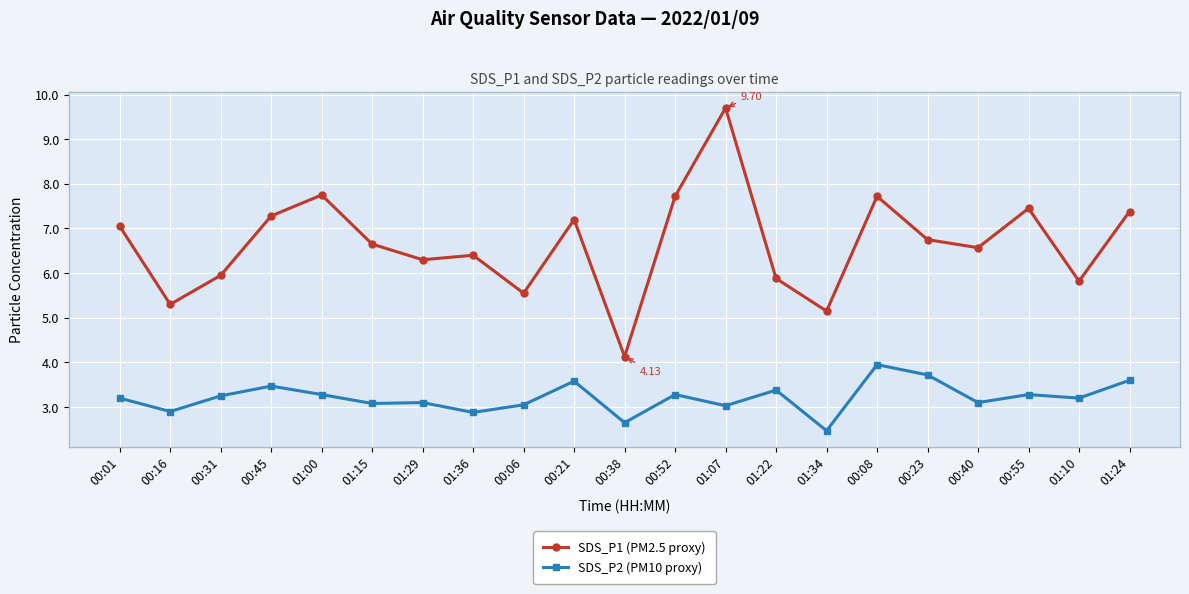

At which category is the sum across all series the highest?

01:07